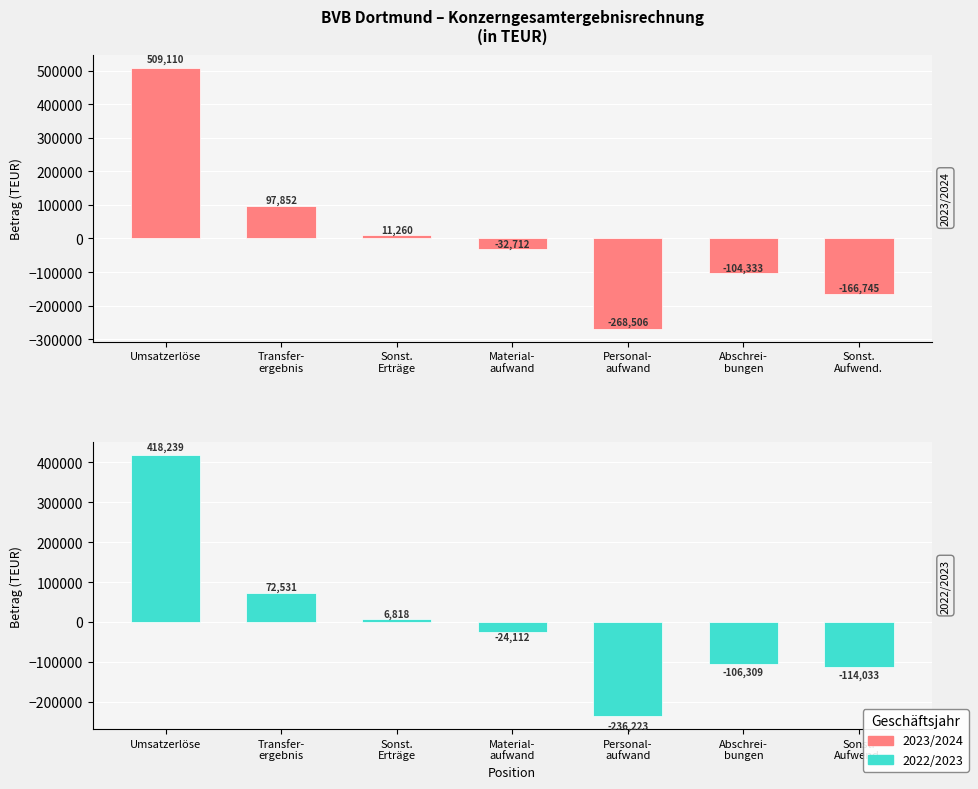

At which label does 2023/2024 first exceed -32712?

Umsatzerlöse